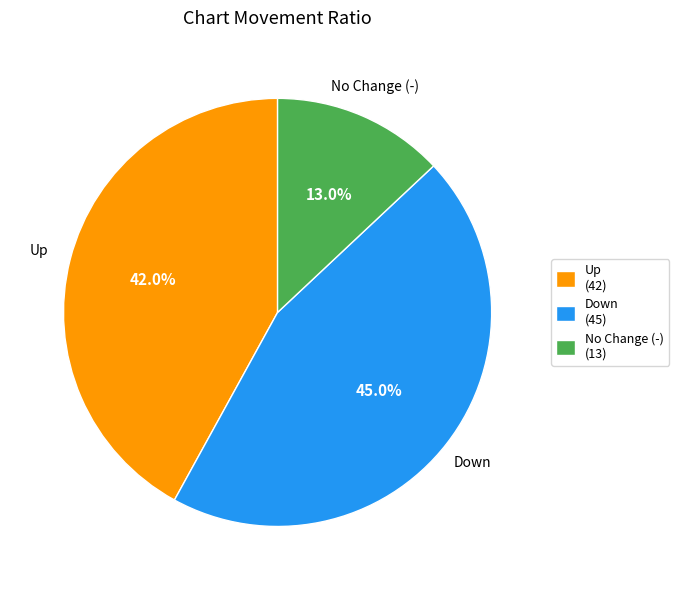

How much of the chart is everything except Down (45)?

55.0%